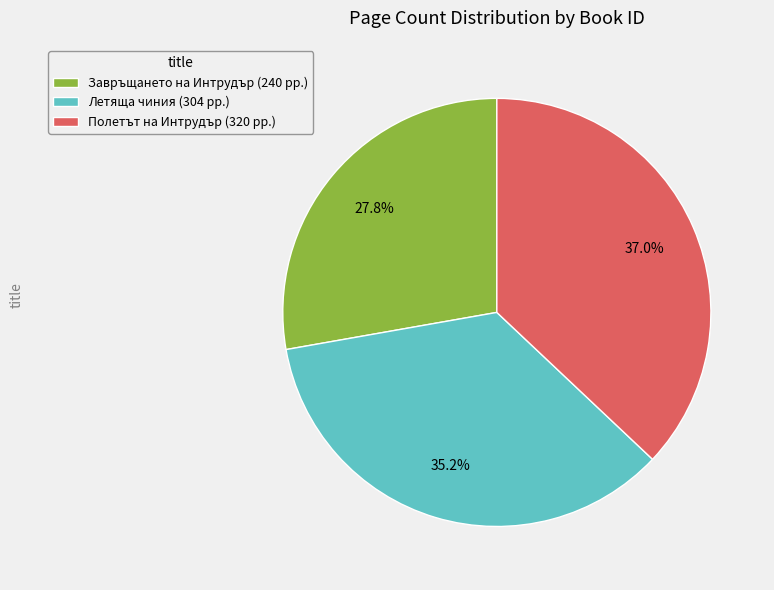

Between Полетът на Интрудър (320 pp.) and Летяща чиния (304 pp.), which is larger?

Полетът на Интрудър (320 pp.)